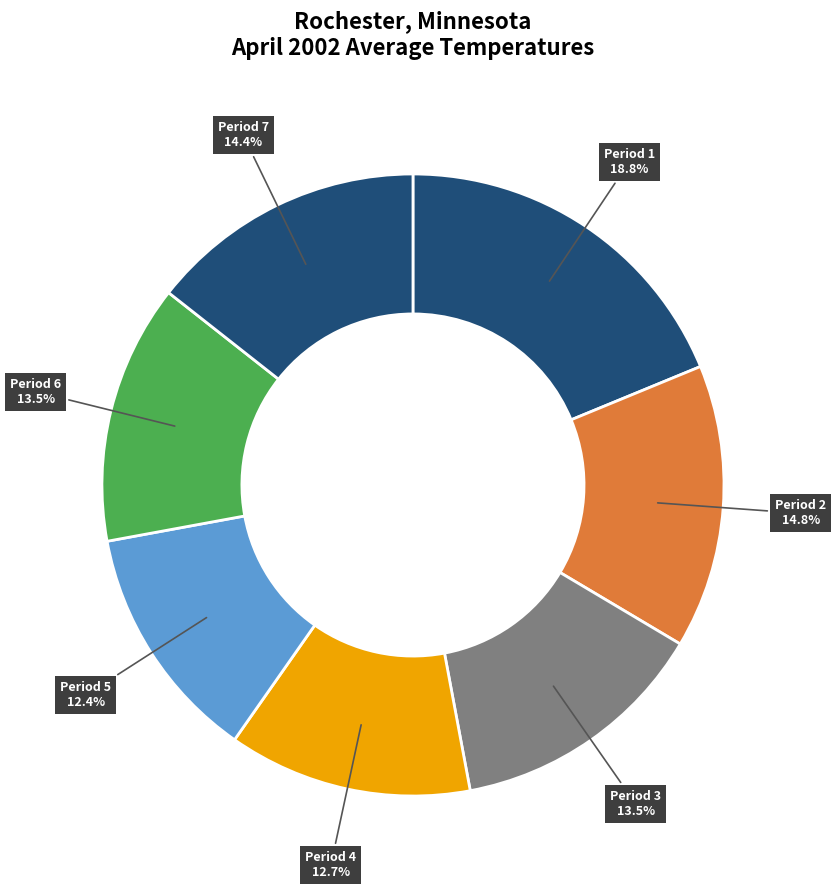

Count the number of slices in the pie.

7